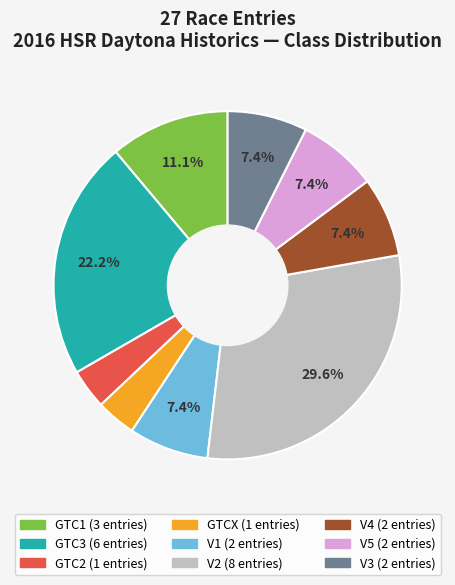

Is there any slice that represents more than half of the pie?

No